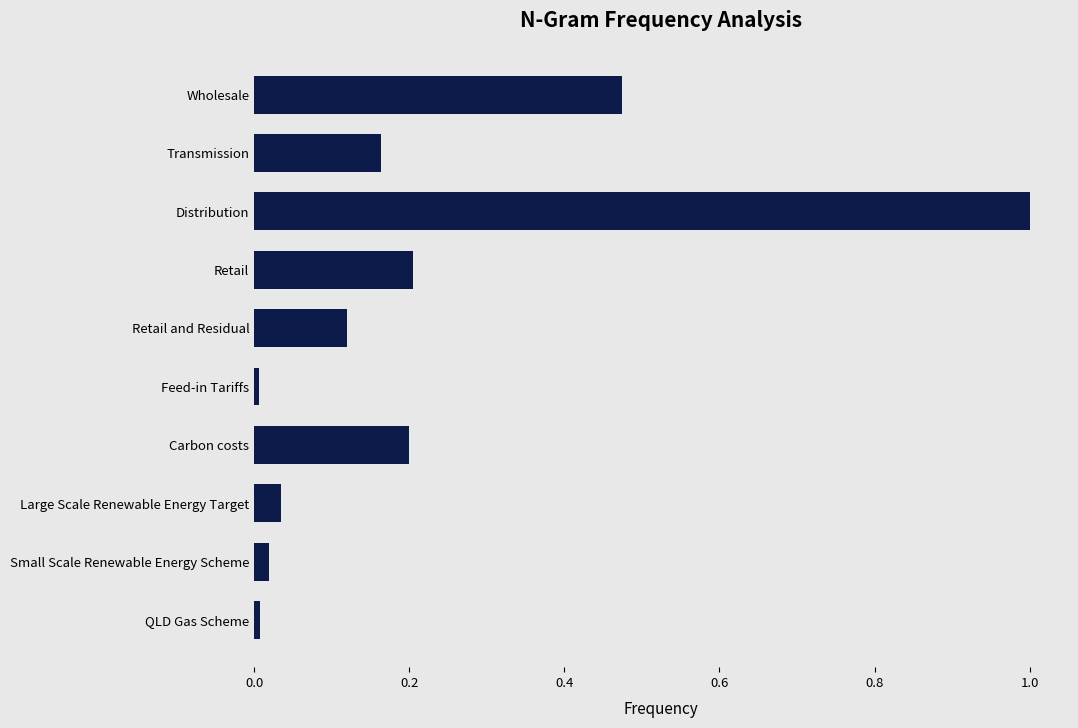

Between QLD Gas Scheme and Carbon costs, which is larger?

Carbon costs